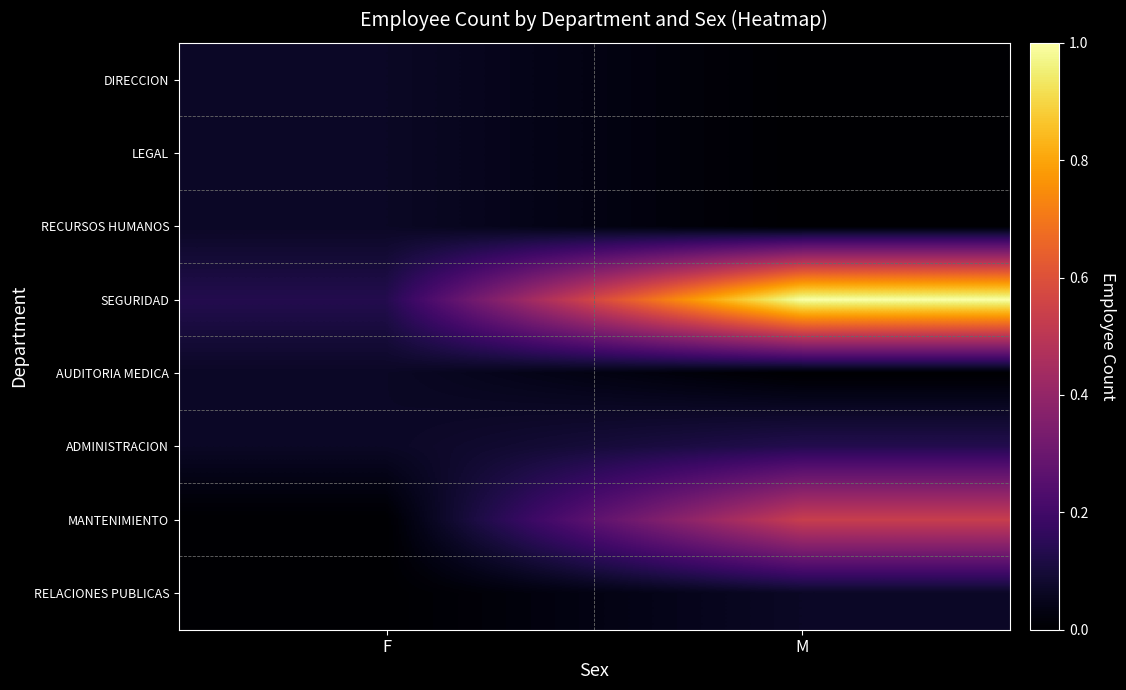

Which category has the lowest value across all series?

M